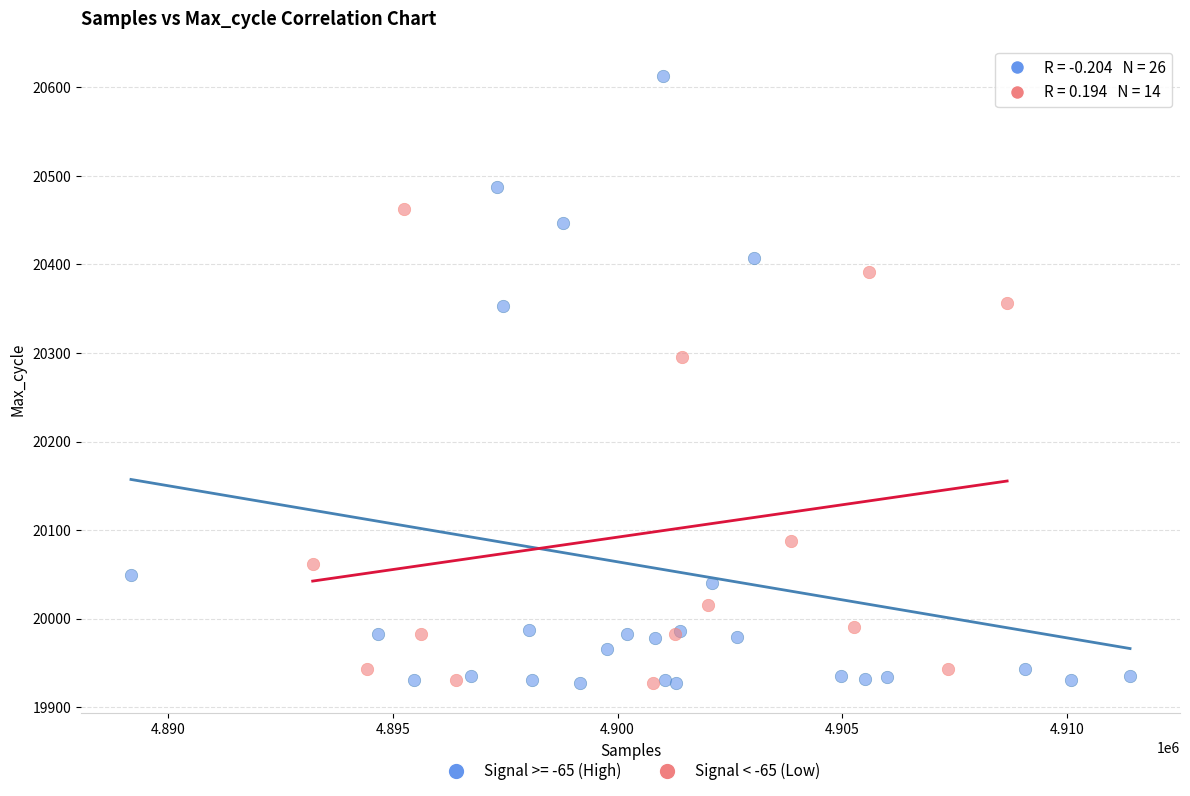

Which series reaches the maximum Y coordinate?

Signal >= -65 (High)